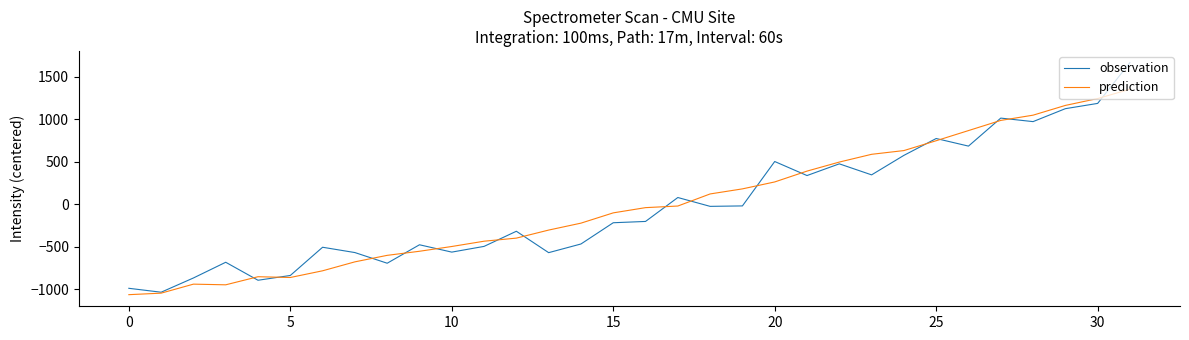

Rank the series by their maximum value, from highest to lowest.

observation, prediction